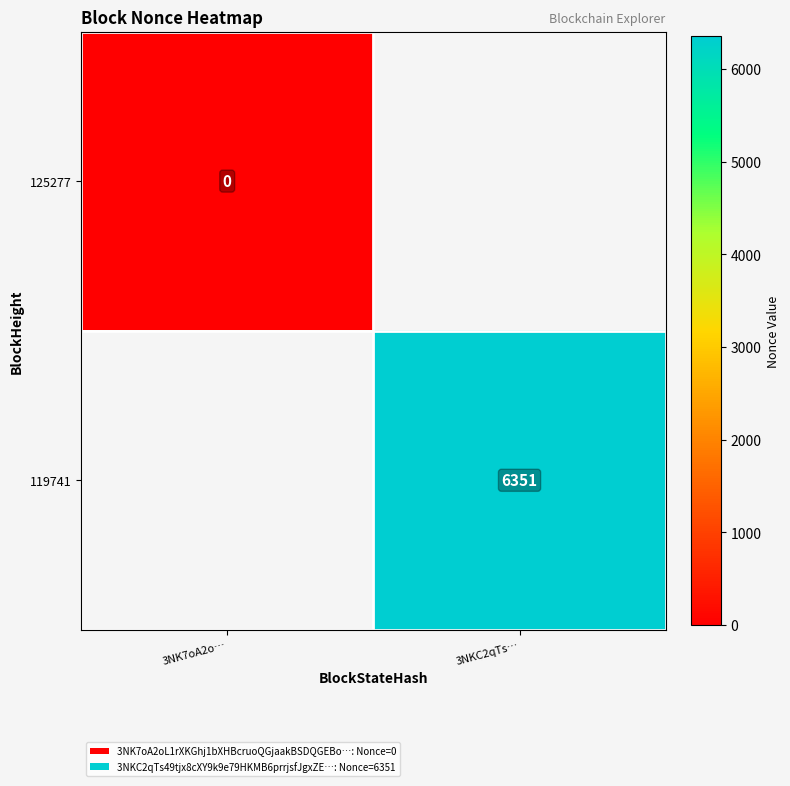

The 125277 series shows 0.0 at 3NK7oA2o…. True or false?

True